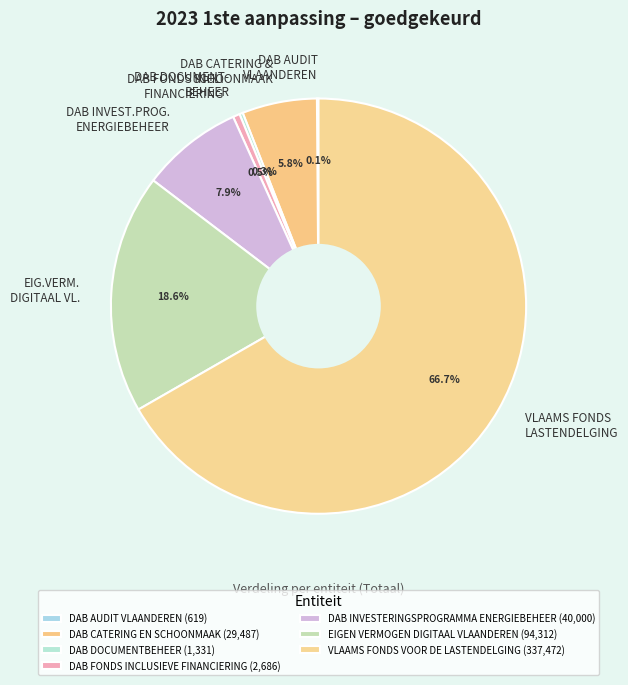

True or false: DAB CATERING EN SCHOONMAAK accounts for 13% of the total.

False